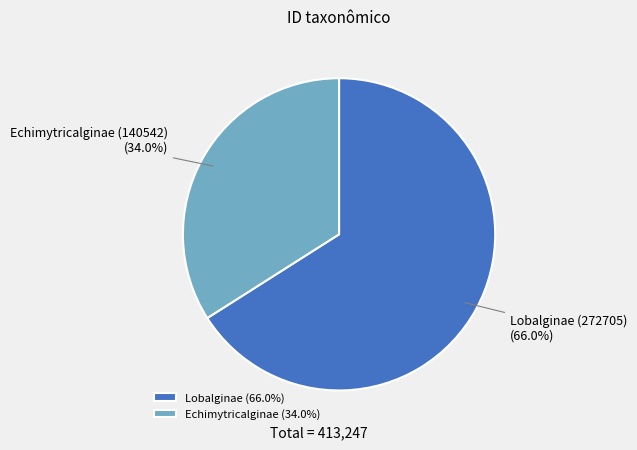

Is Lobalginae the majority of the pie?

Yes